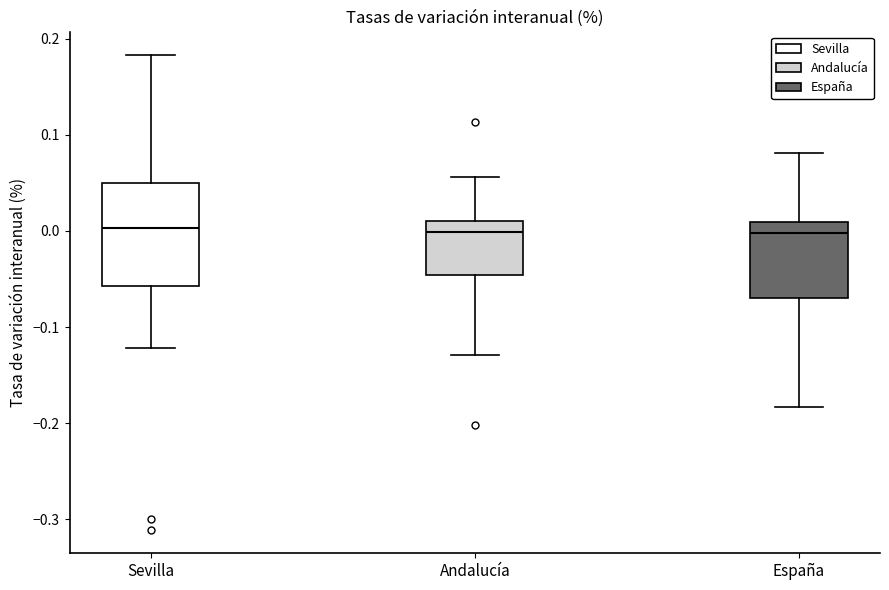

Where does the upper whisker of the box for España end on the y-axis? The values are not printed on the chart, so give them approximately, as read against the axis.

0.08